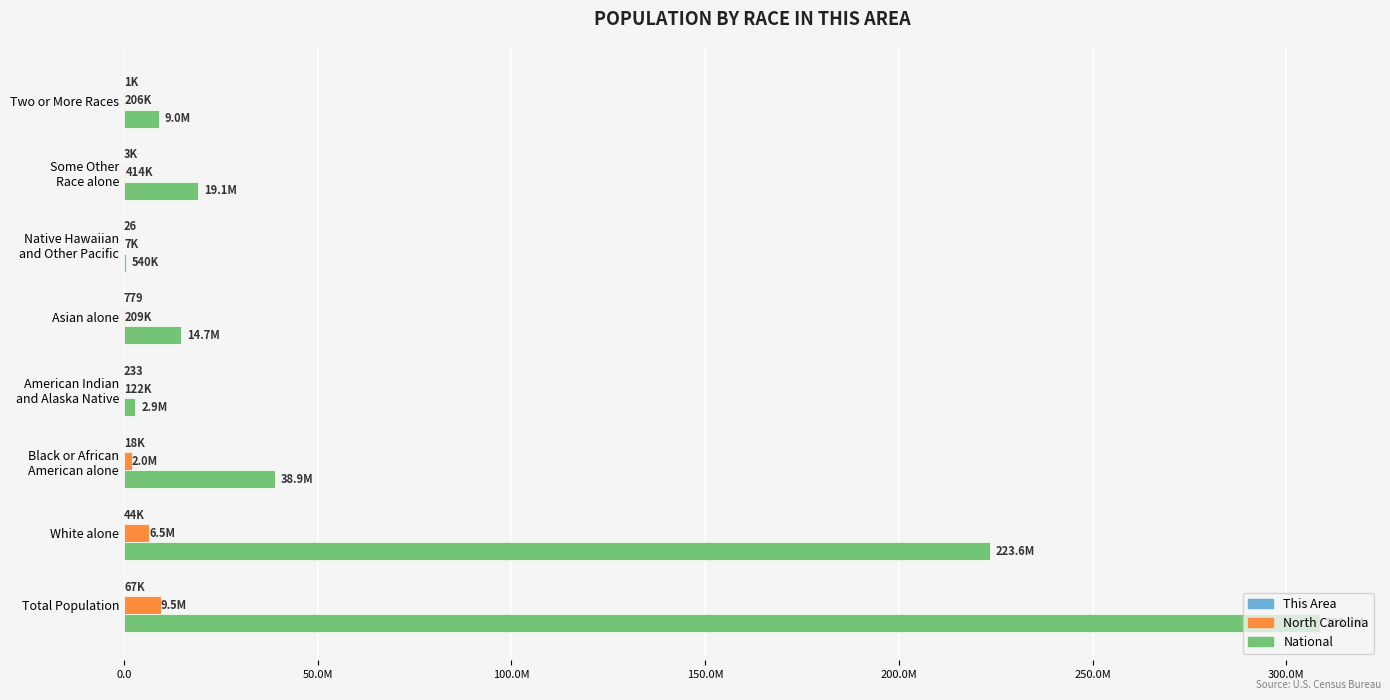

What is the maximum value shown in the chart?

308745538